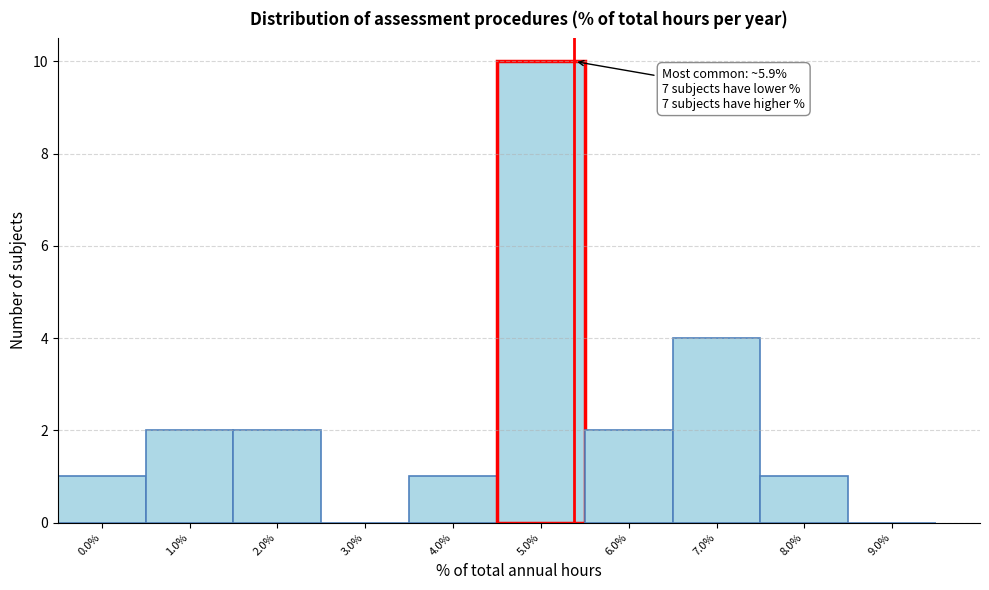

Reading right to left, transcribe all the data shown in this chart.

9.0%=0	8.0%=1	7.0%=4	6.0%=2	5.0%=10	4.0%=1	3.0%=0	2.0%=2	1.0%=2	0.0%=1